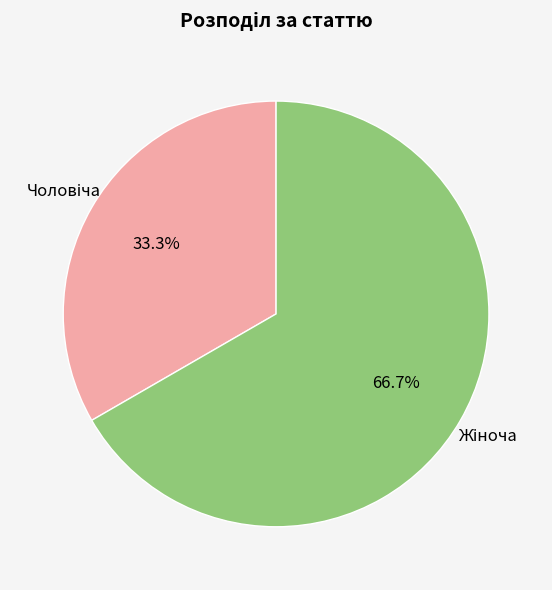

Count the number of slices in the pie.

2